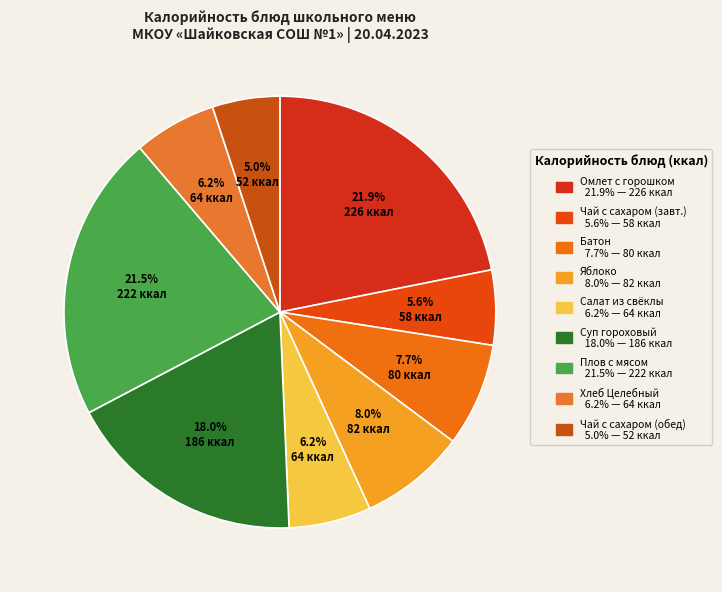

Is there any slice that represents more than half of the pie?

No